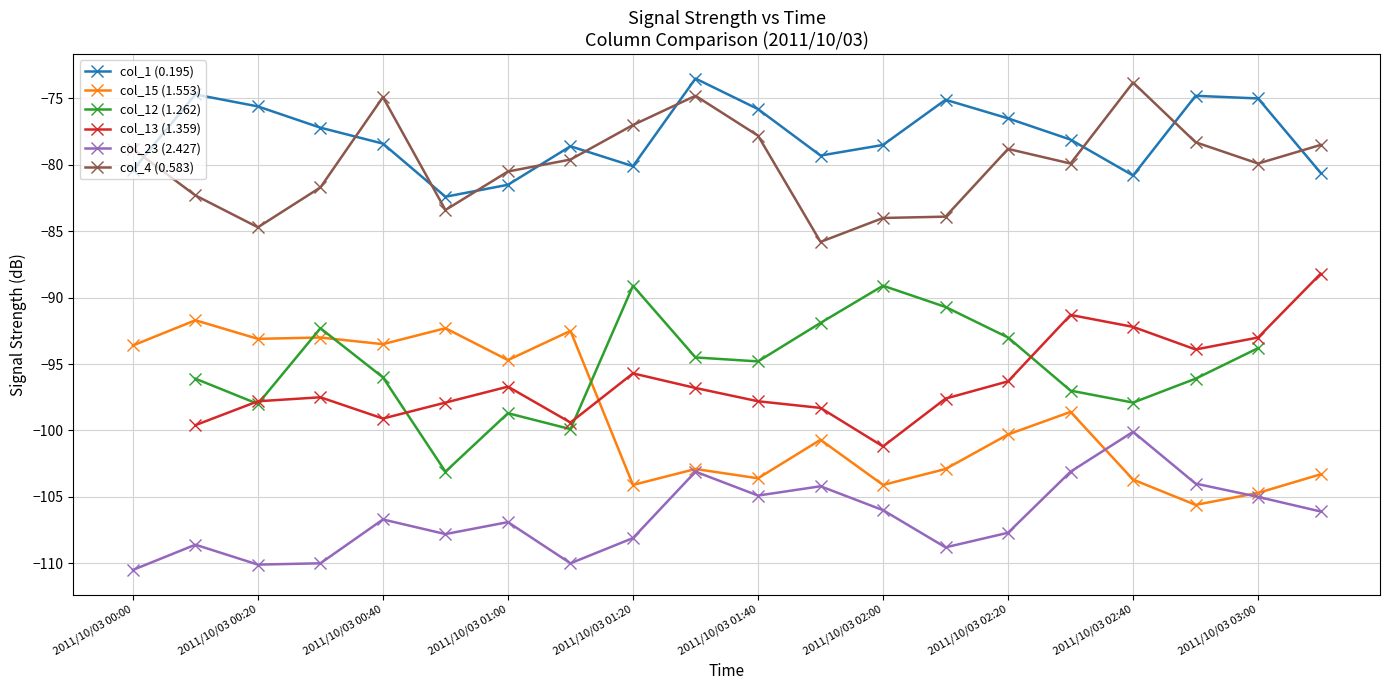

True or false: col_15 (1.553) and col_4 (0.583) intersect in this chart.

False